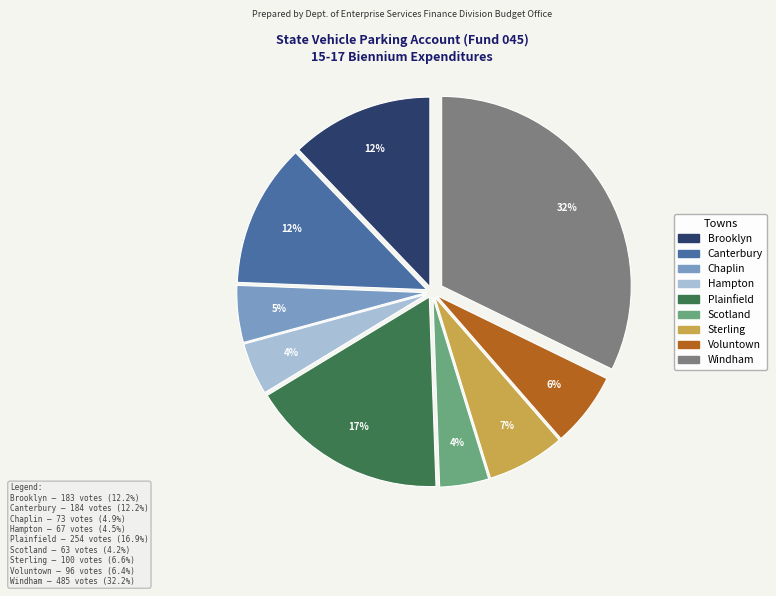

To the nearest percent, what is the difference between the largest and smallest slice percentages?

28%